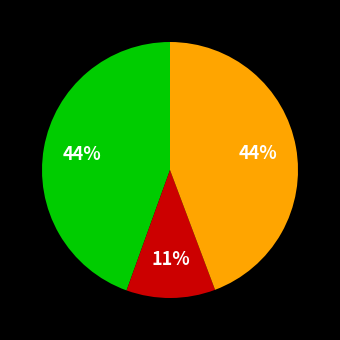

To the nearest percent, what is the difference between the largest and smallest slice percentages?

33%